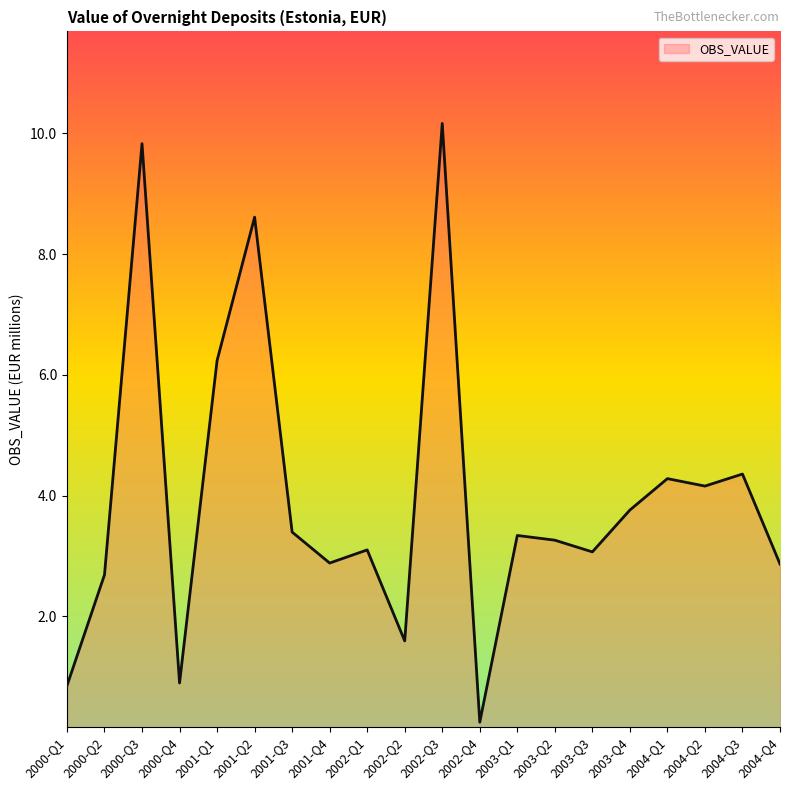

Reading left to right, what are all the values shown in this chart?

0.9	2.7	9.8	0.9	6.2	8.6	3.4	2.9	3.1	1.6	10.2	0.2	3.3	3.3	3.1	3.8	4.3	4.2	4.4	2.9